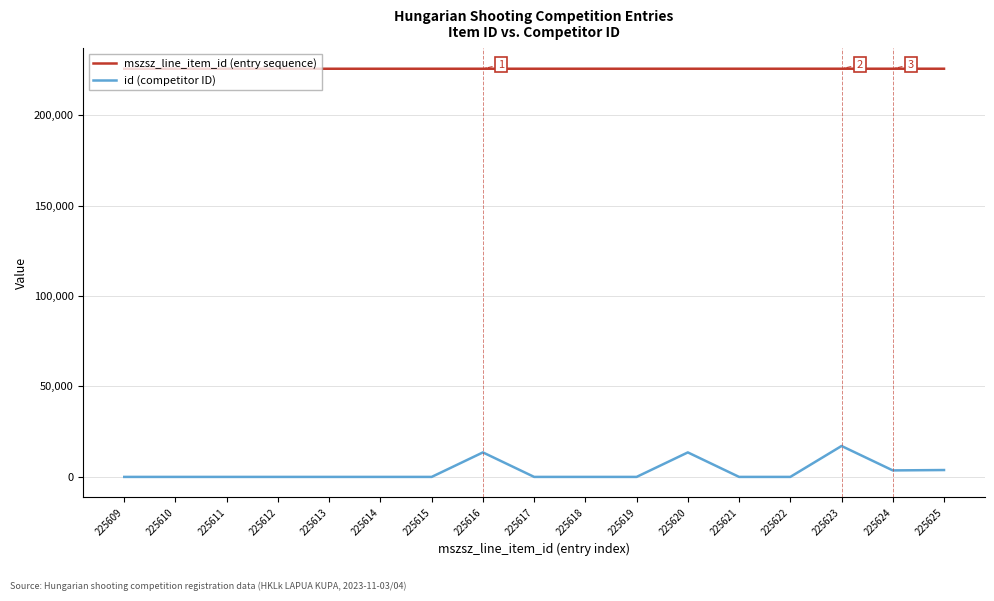

What is the sum of all id (competitor ID) values?

51566